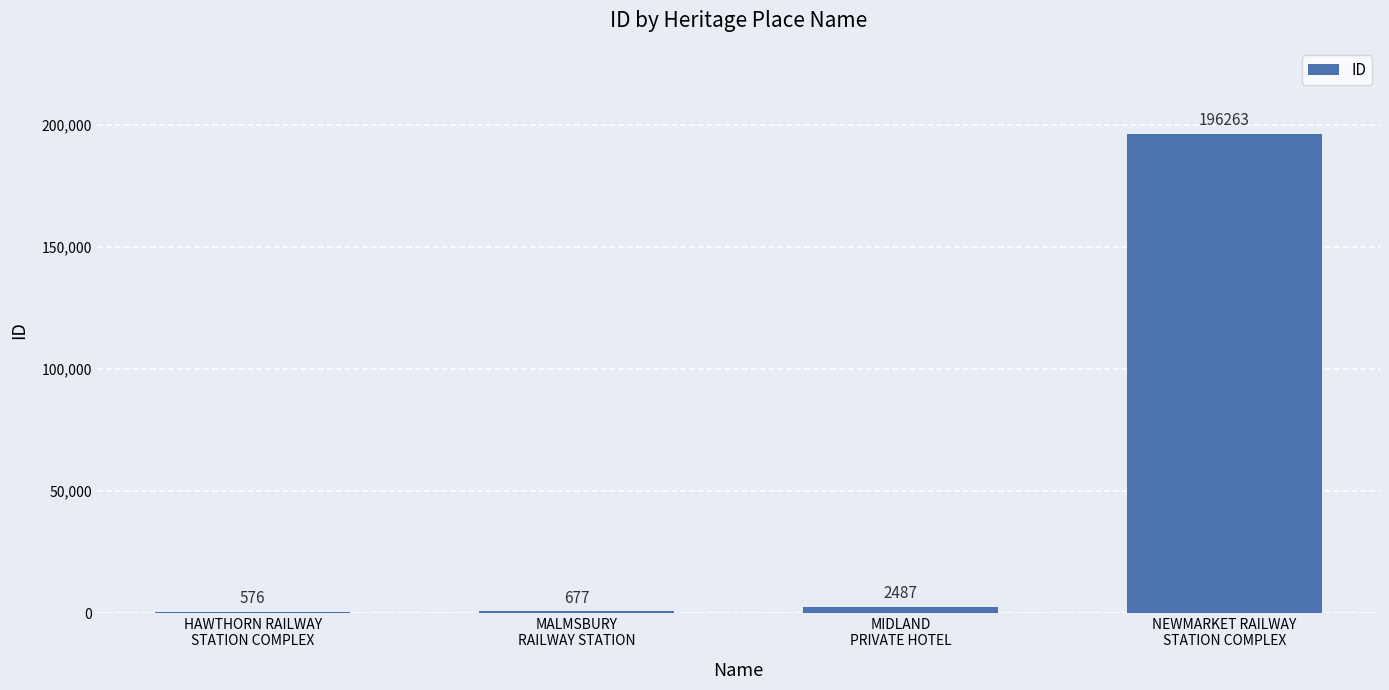

What is the maximum value shown in the chart?

196263